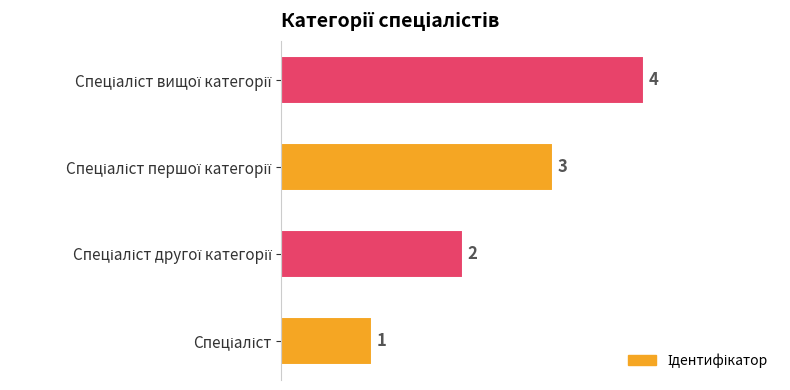

What is the difference between the maximum and minimum values?

3